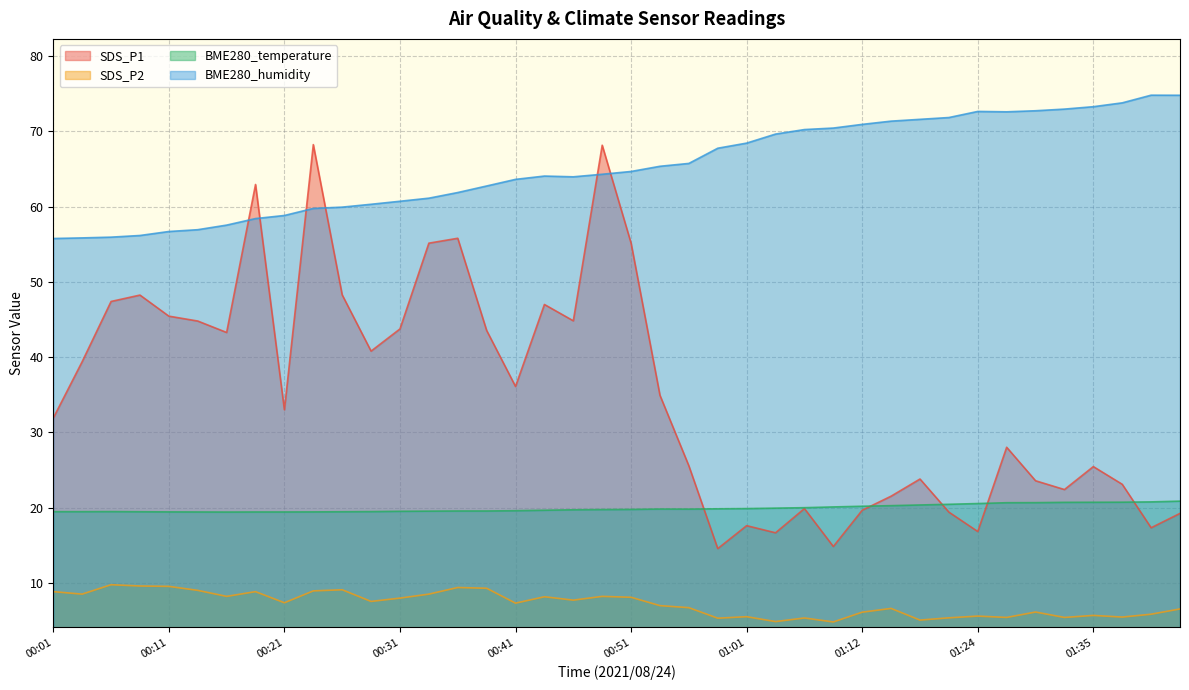

What position from the left is 01:03?

26